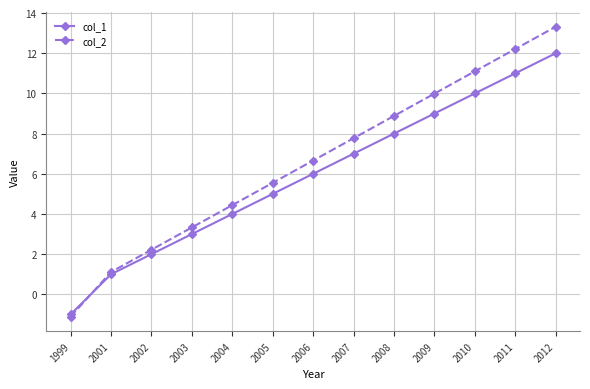

What are all the series names shown in the legend?

col_1, col_2